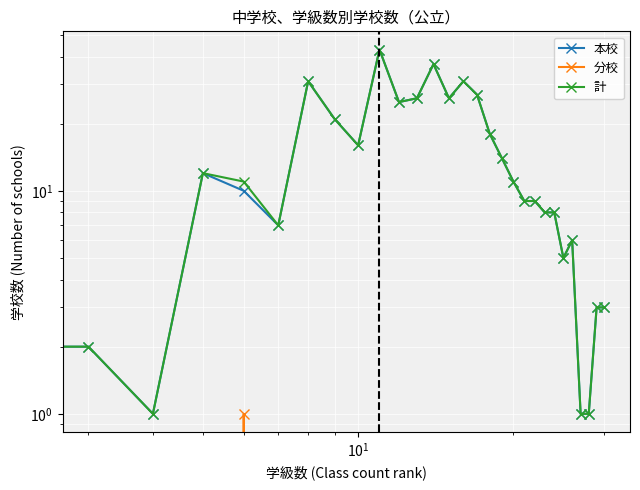

What is the difference between the maximum and second lowest values in the 分校 series?

1